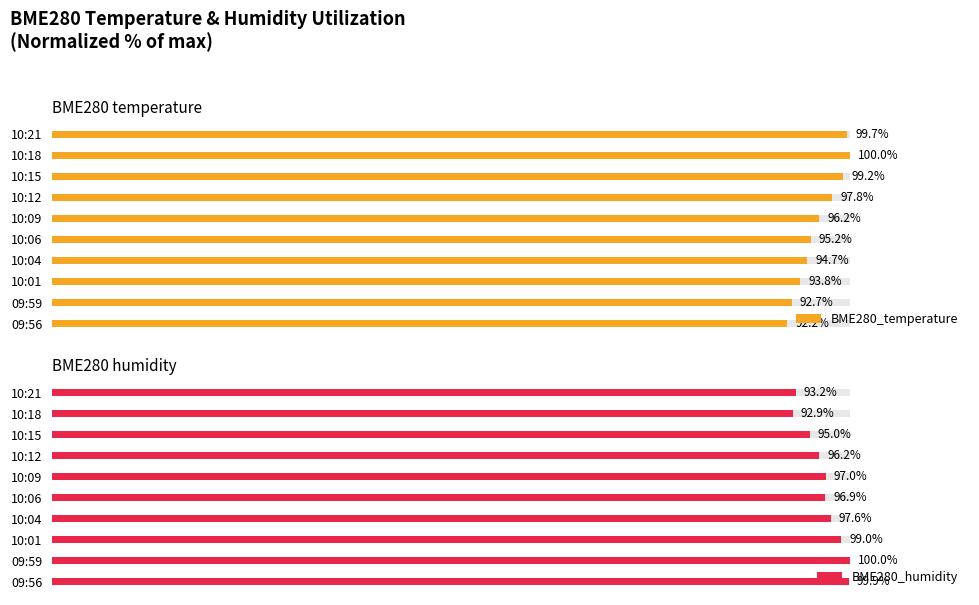

The BME280_temperature series shows 36.7 at 10:12. True or false?

False